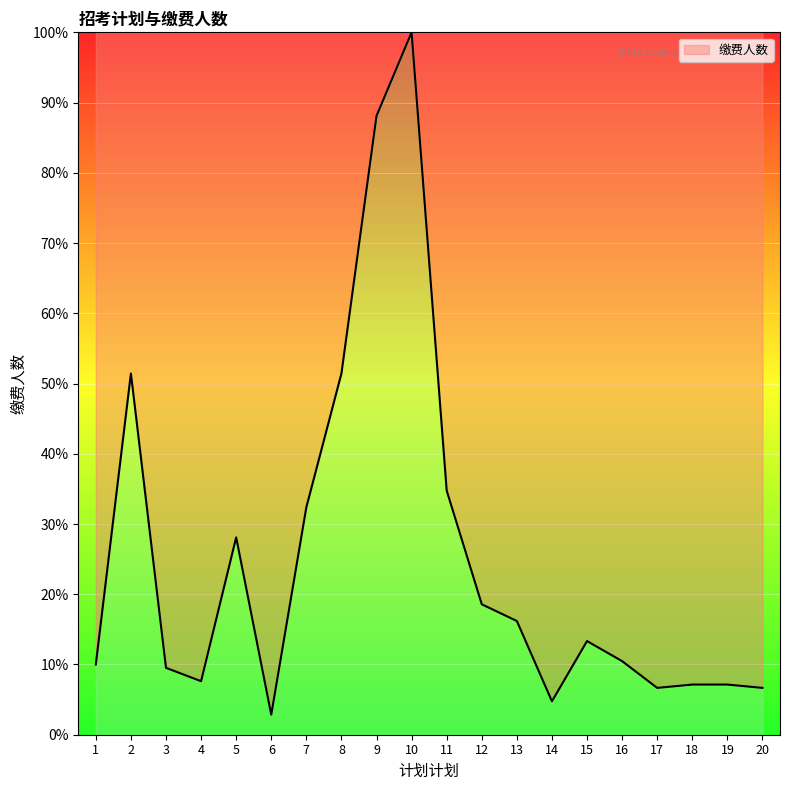

Which category has the highest value across all series?

10